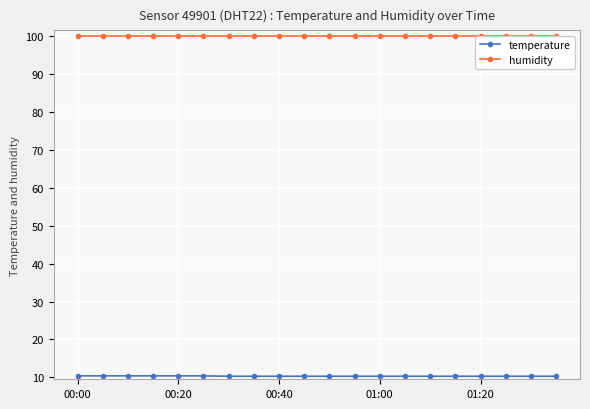

True or false: humidity and temperature cross at least once.

False